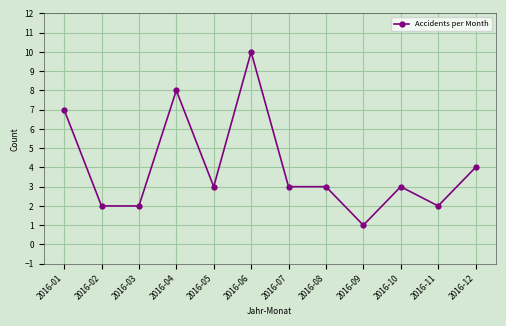

How many distinct data groups are displayed?

1